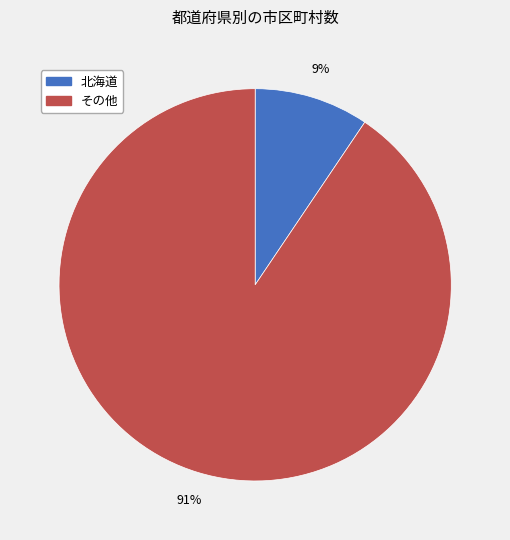

Does any single category account for the majority?

Yes